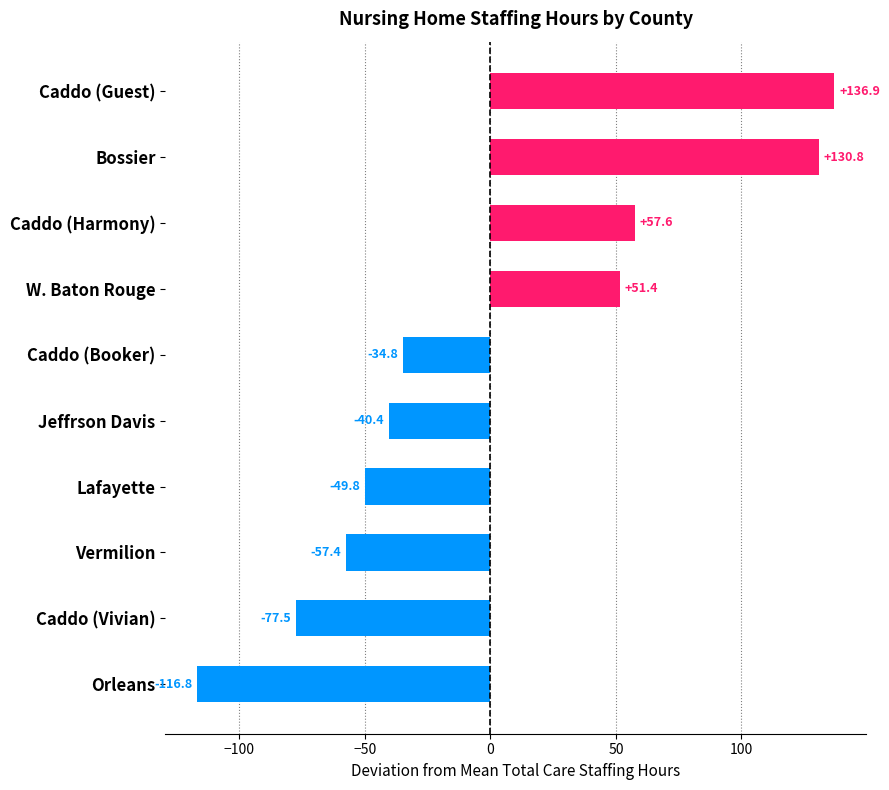

The value at Jeffrson Davis is -40.4. True or false?

True